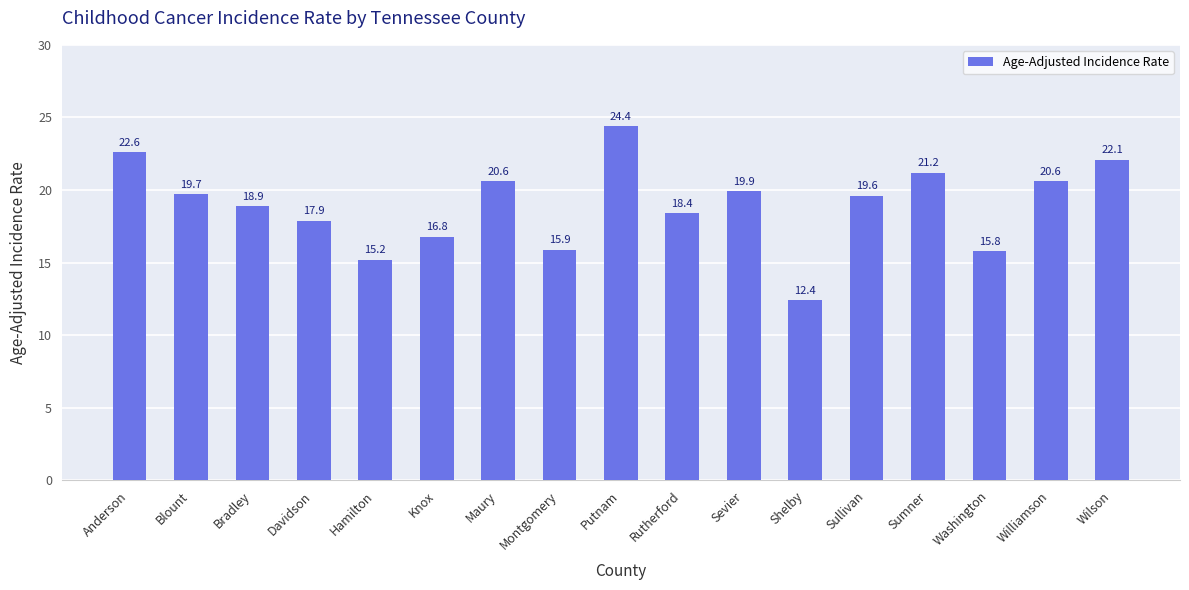

Reading left to right, extract all data points from this chart.

22.6	19.7	18.9	17.9	15.2	16.8	20.6	15.9	24.4	18.4	19.9	12.4	19.6	21.2	15.8	20.6	22.1